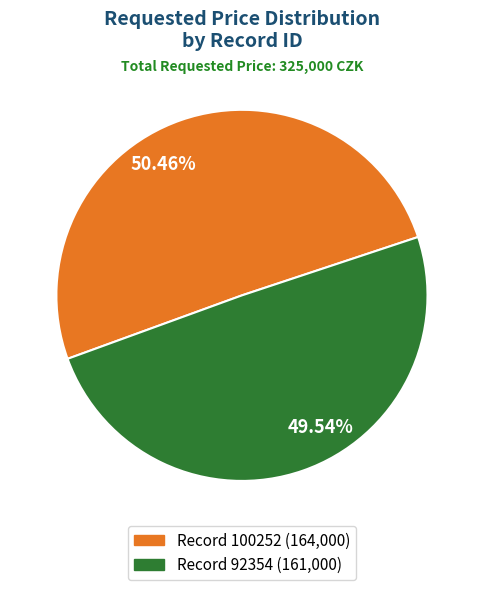

Is there any slice that represents more than half of the pie?

Yes